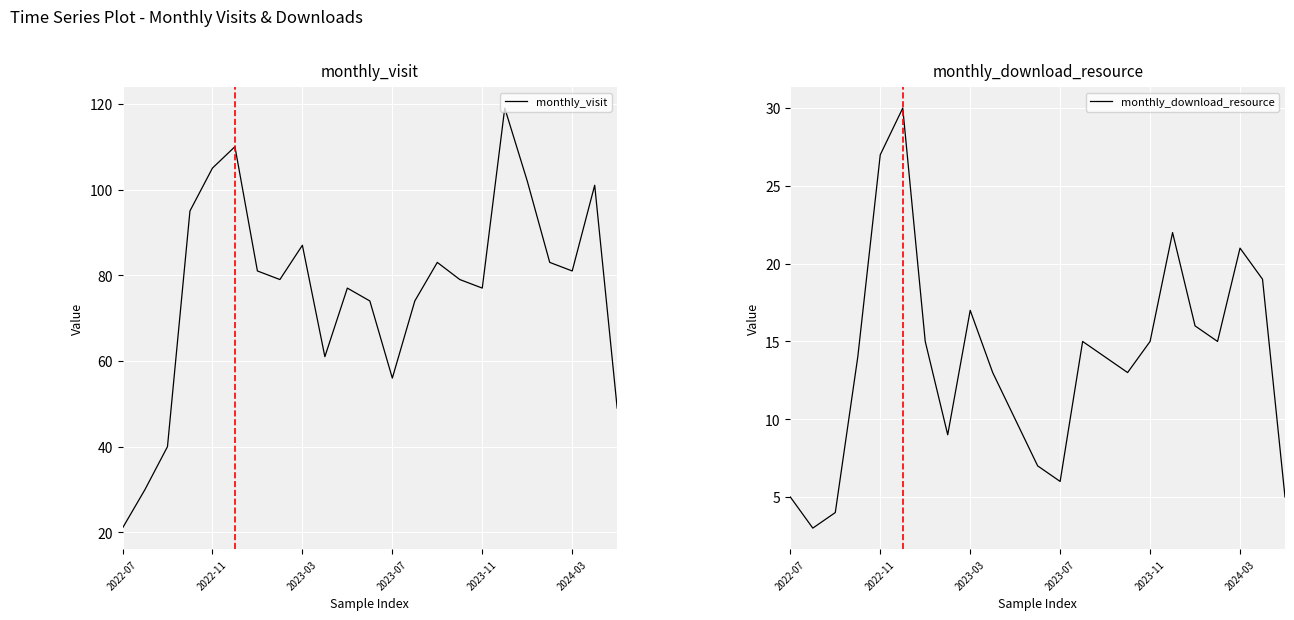

Where is monthly_visit nearest to the value 70?

11